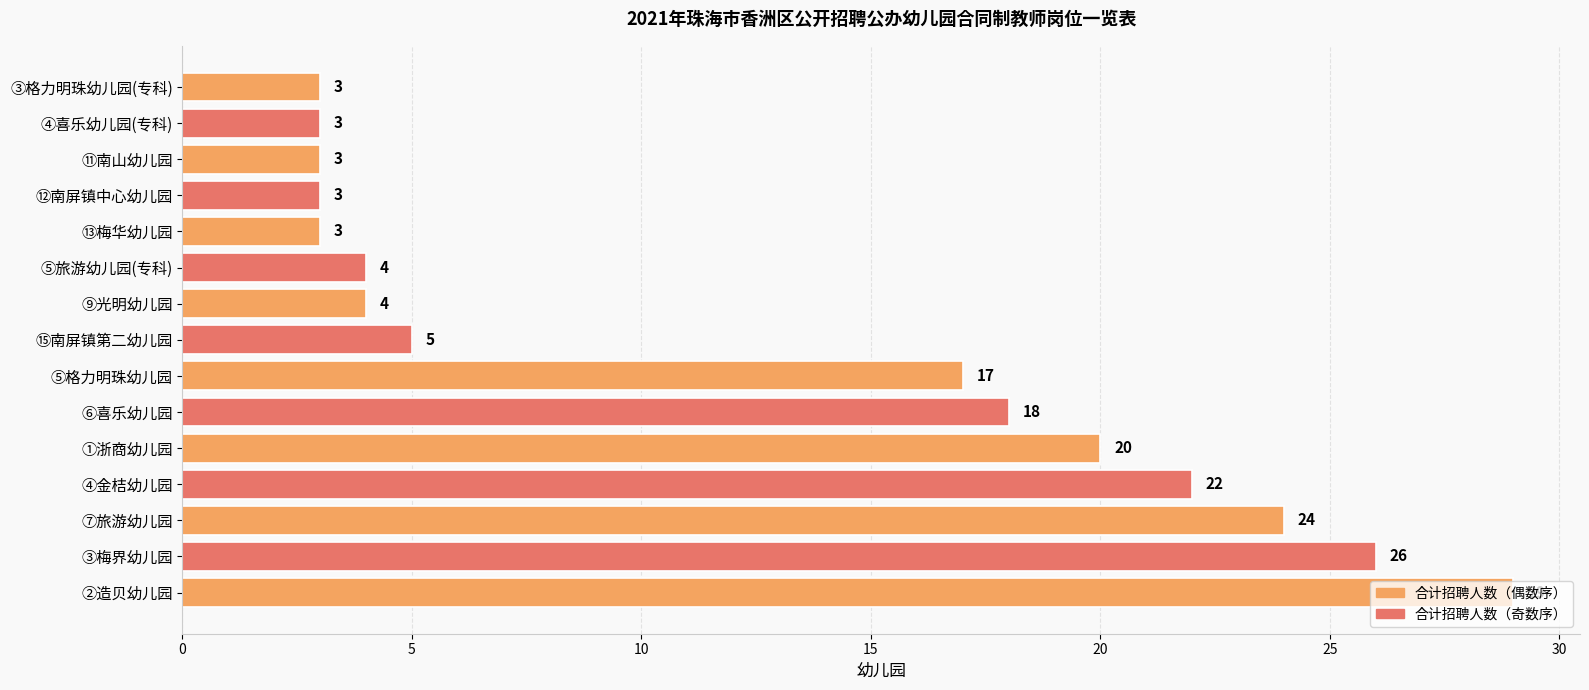

Which category has the highest value across all series?

②造贝幼儿园